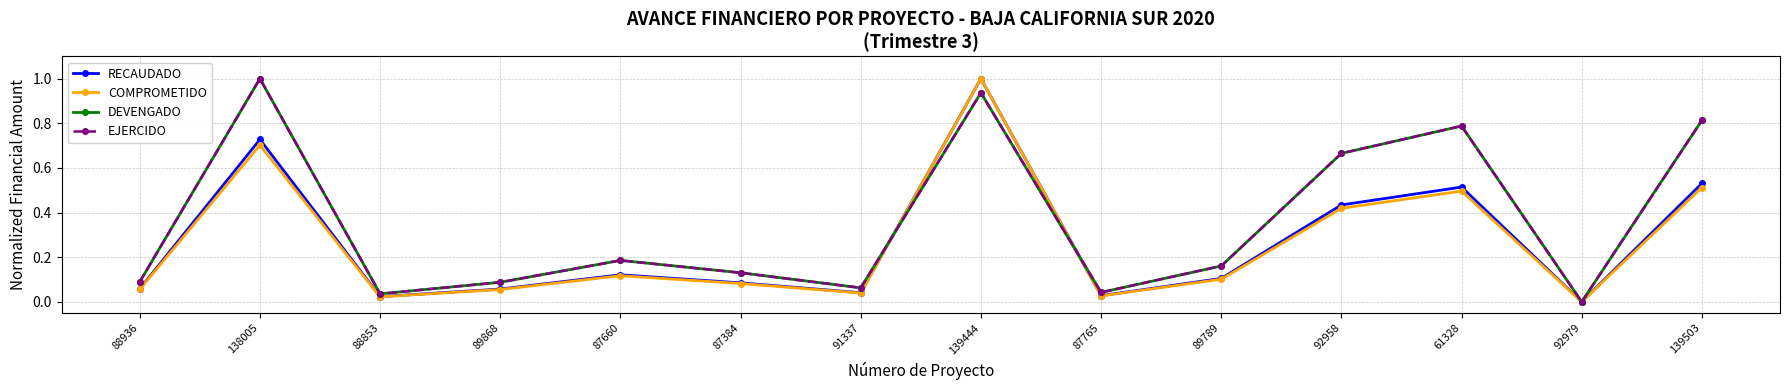

What is the label of the 8th point from the left?

139444